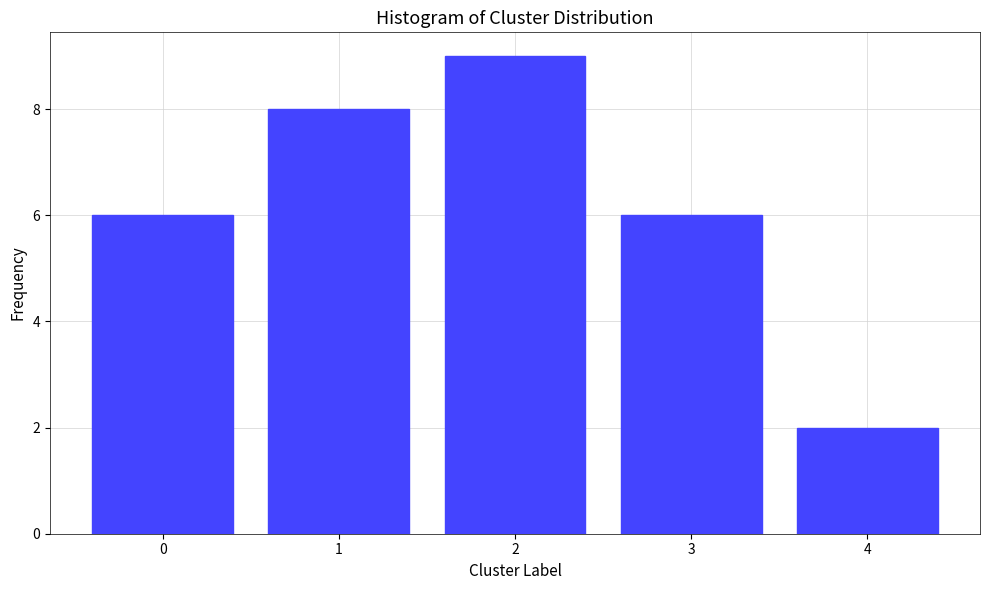

Reading left to right, extract all data points from this chart.

0=6	1=8	2=9	3=6	4=2